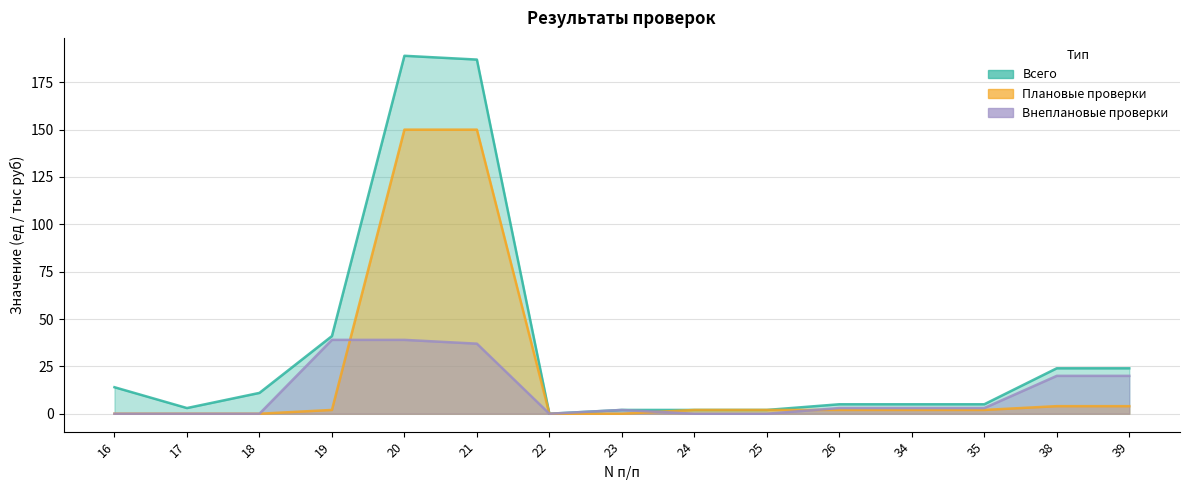

List the series in order of their overall mean, lowest first.

Внеплановые проверки, Плановые проверки, Всего